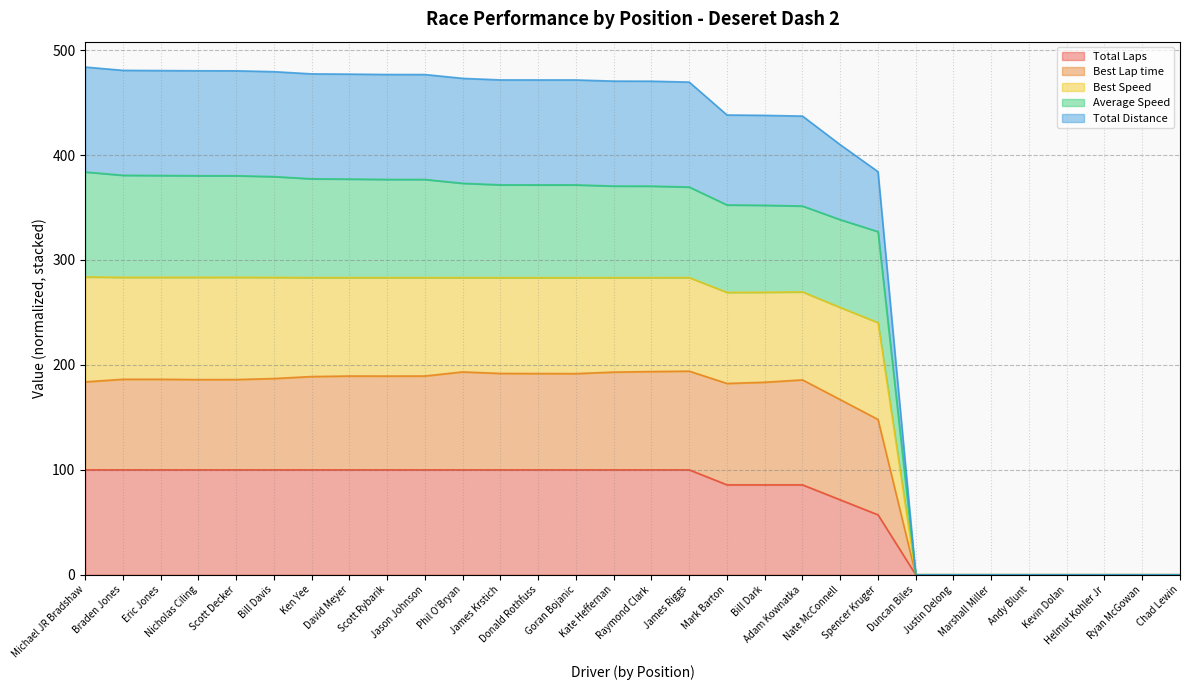

The value of Total Laps at Phil O'Bryan is 20.2. True or false?

False